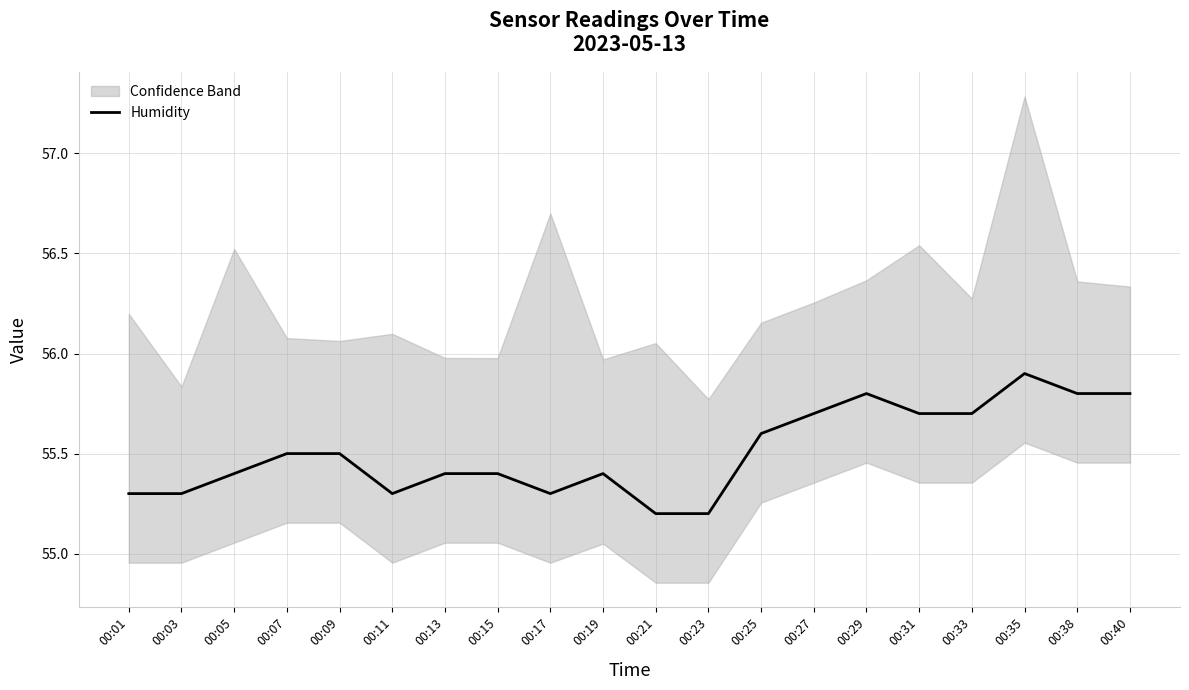

What is the smallest value displayed?

55.2